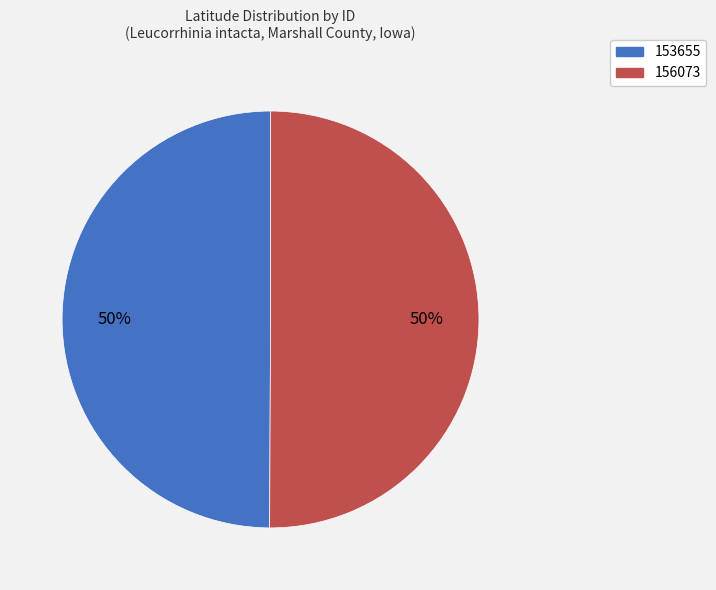

What is the ratio of the value at 156073 to the value at 153655?

1.0